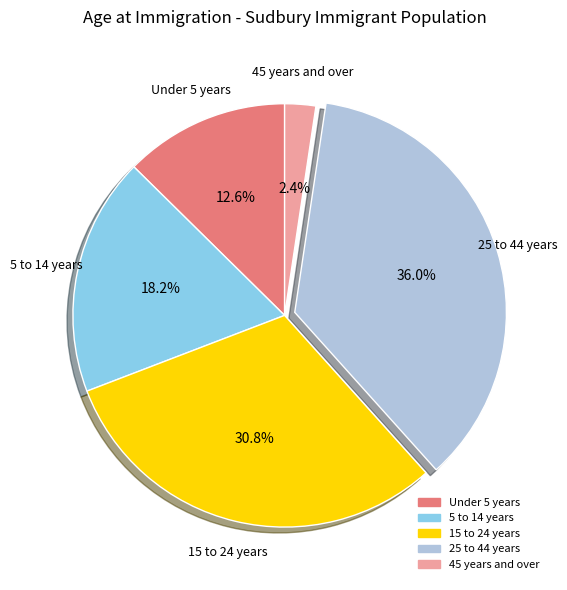

Count the number of slices in the pie.

5